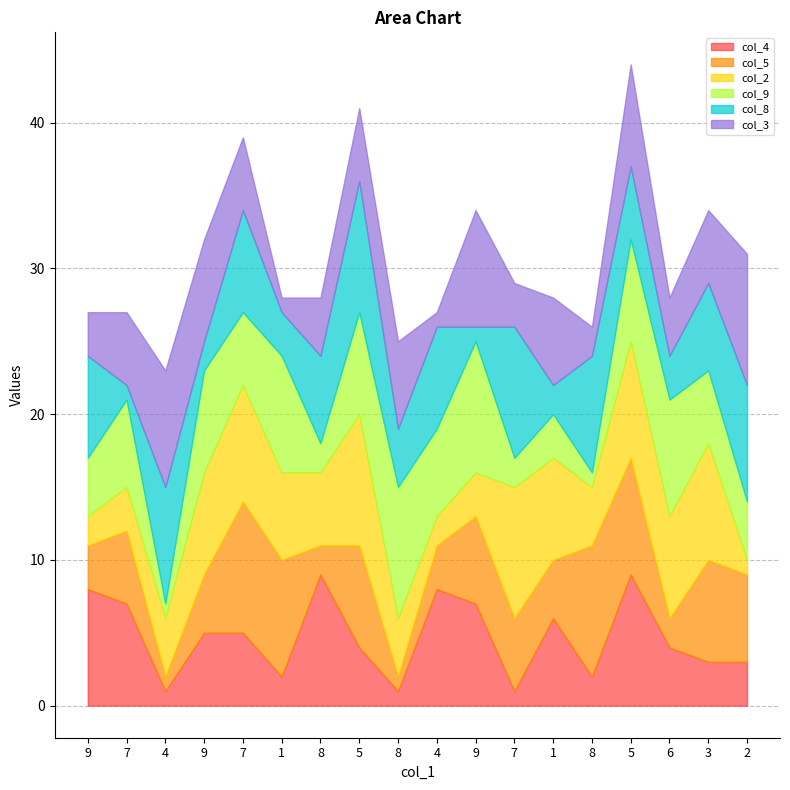

Which label corresponds to the smallest value in the chart?

4